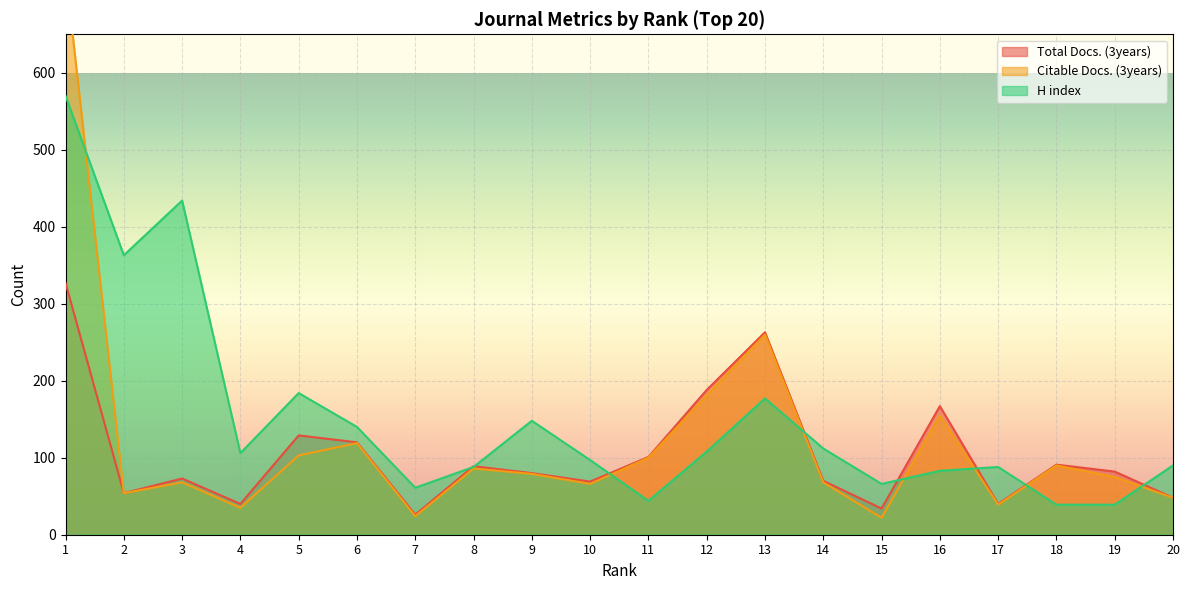

The H index series shows 230 at 6. True or false?

False